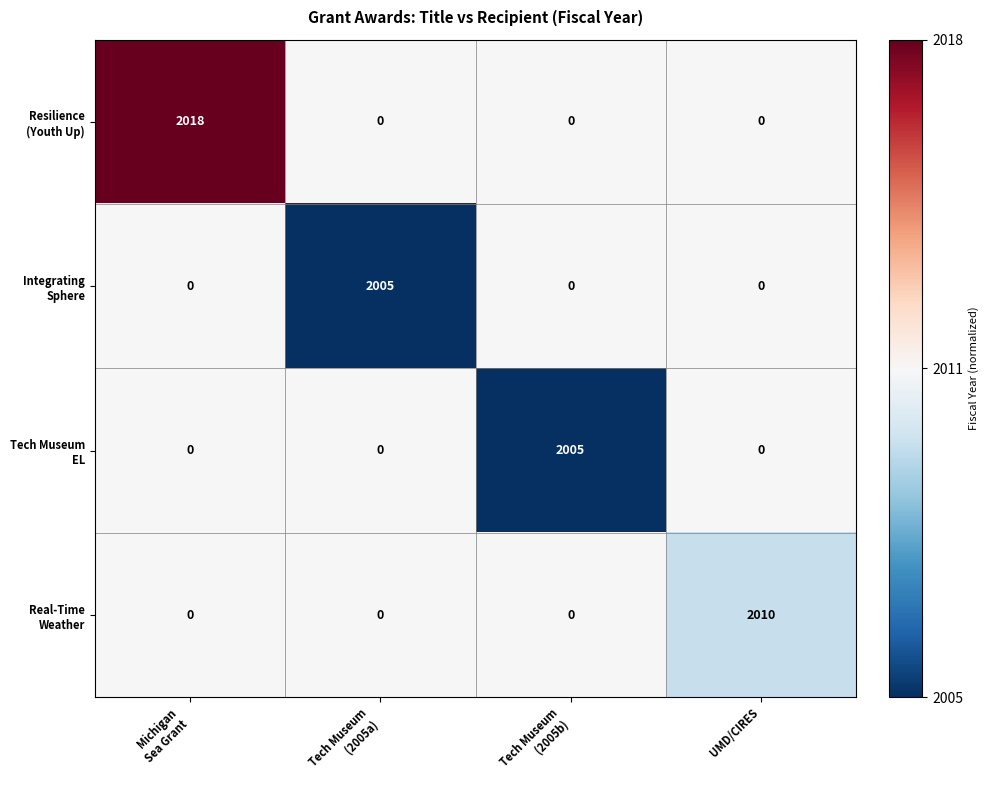

At how many categories does at least one series exceed 385?

4